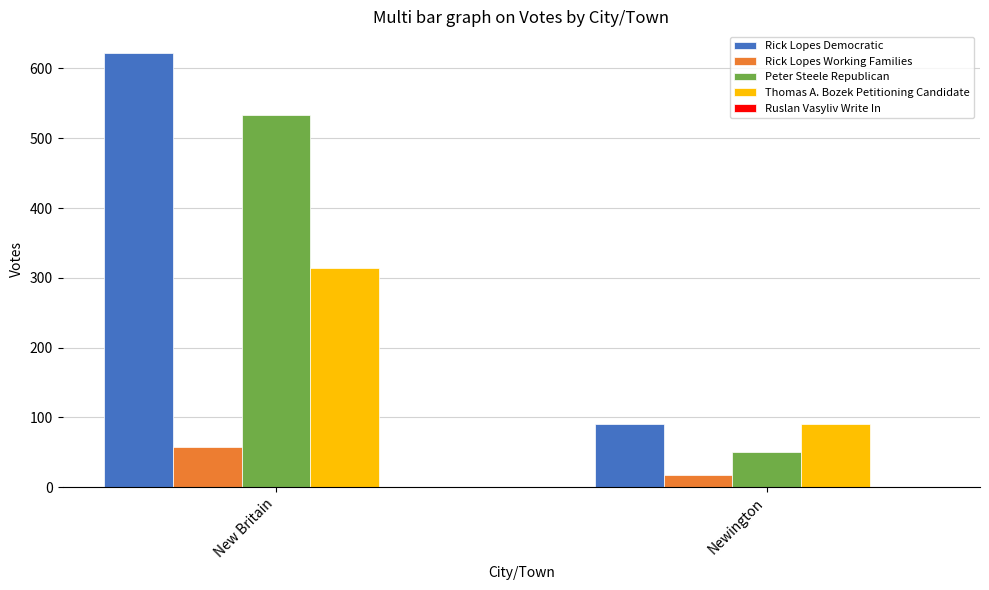

What is the highest value of the Thomas A. Bozek Petitioning Candidate series?

314